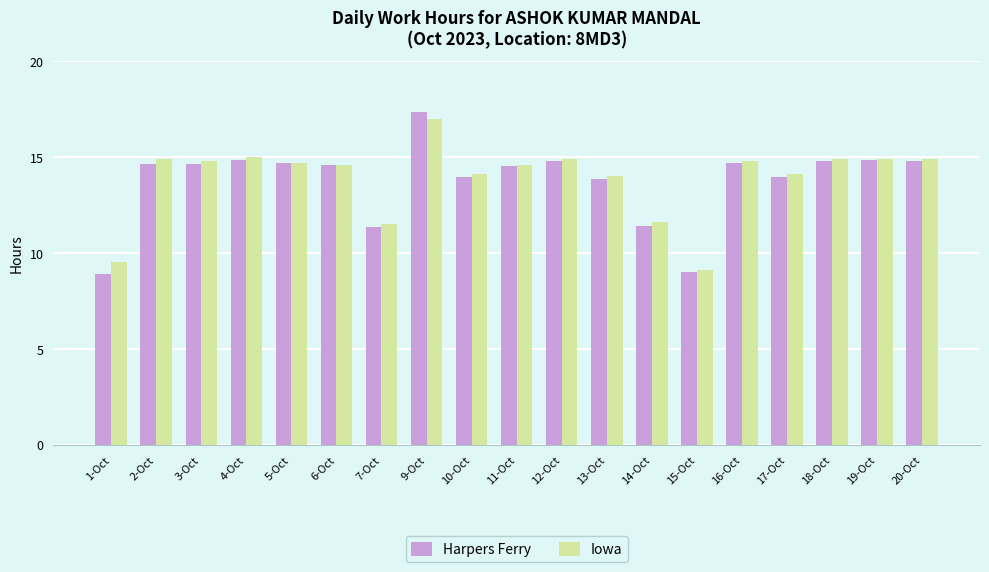

Is it true that Harpers Ferry equals 12.0 at 1-Oct?

False